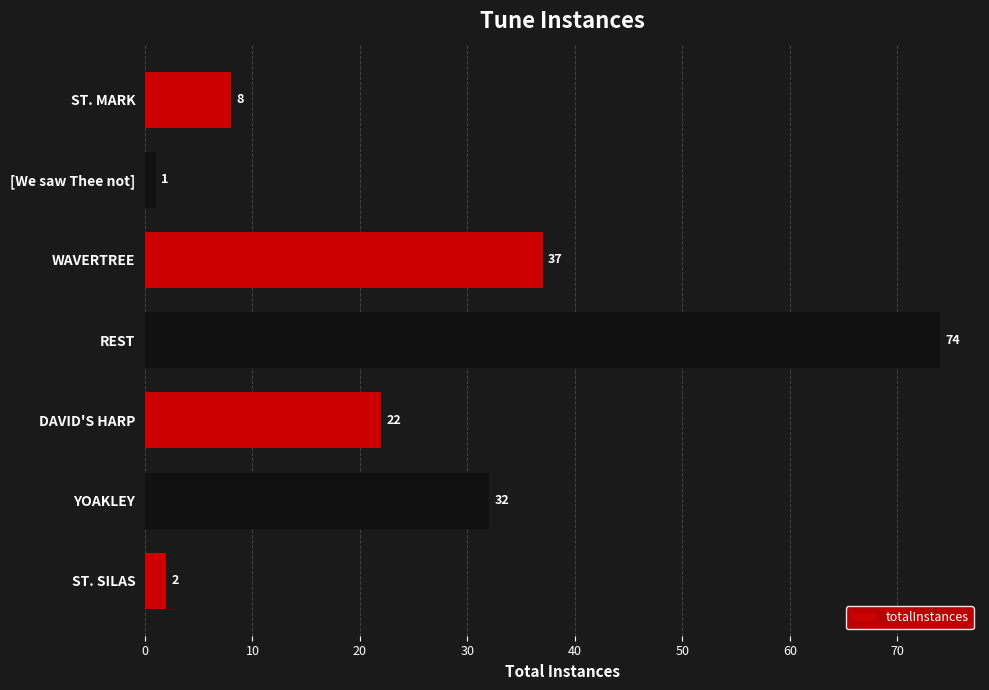

Is it true that the value at [We saw Thee not] is 1?

True